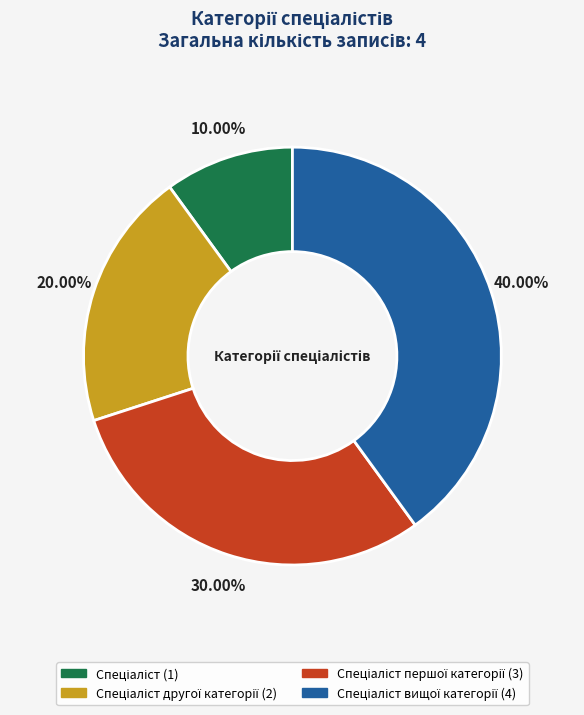

Is there any slice that represents more than half of the pie?

No